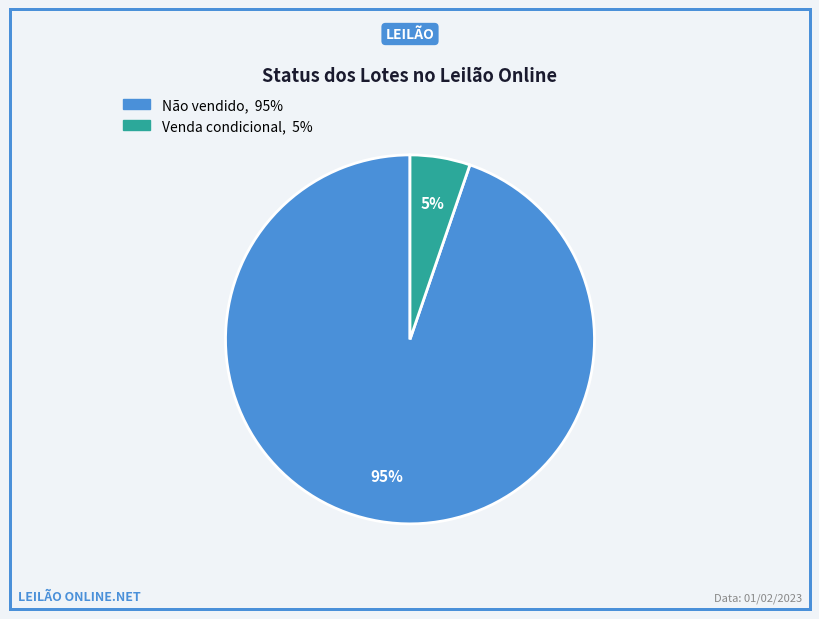

Between Não vendido and Venda condicional, which is larger?

Não vendido